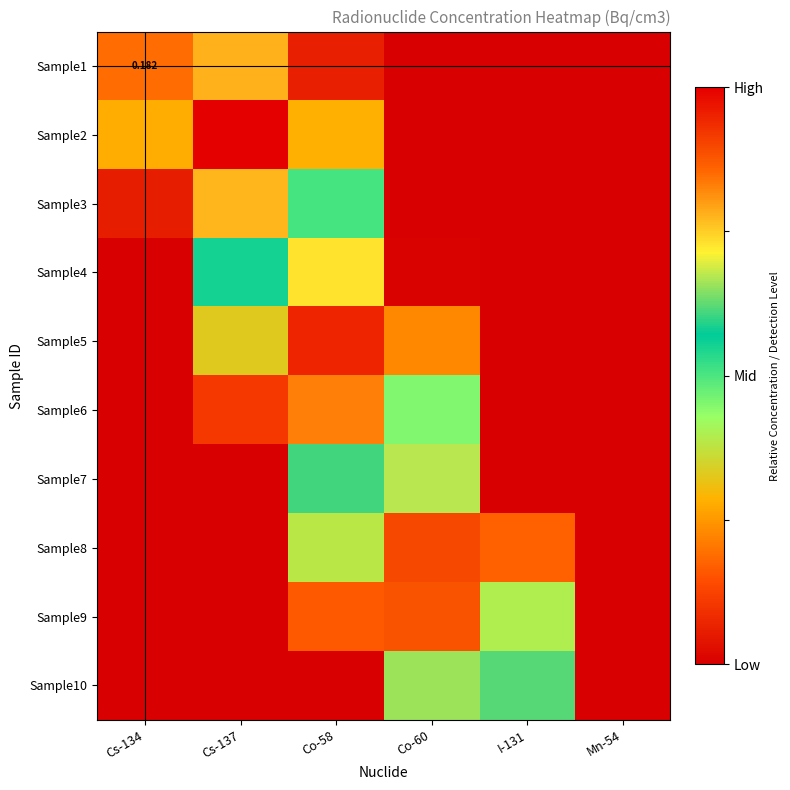

What is the difference between the Sample6 values at Co-60 and Co-58?

0.4